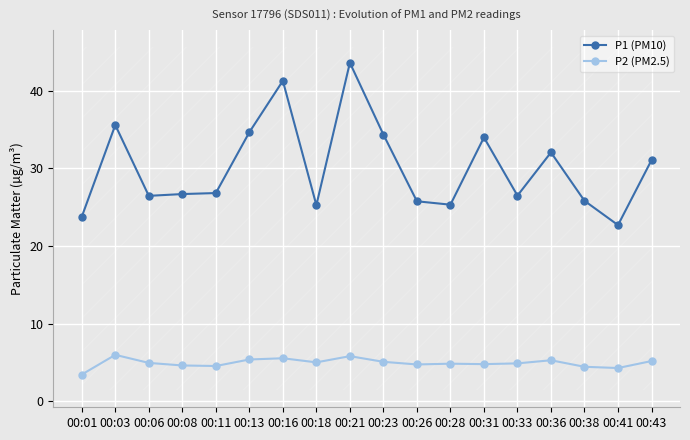

True or false: P1 (PM10) has a value of 51.2 at 00:31.

False